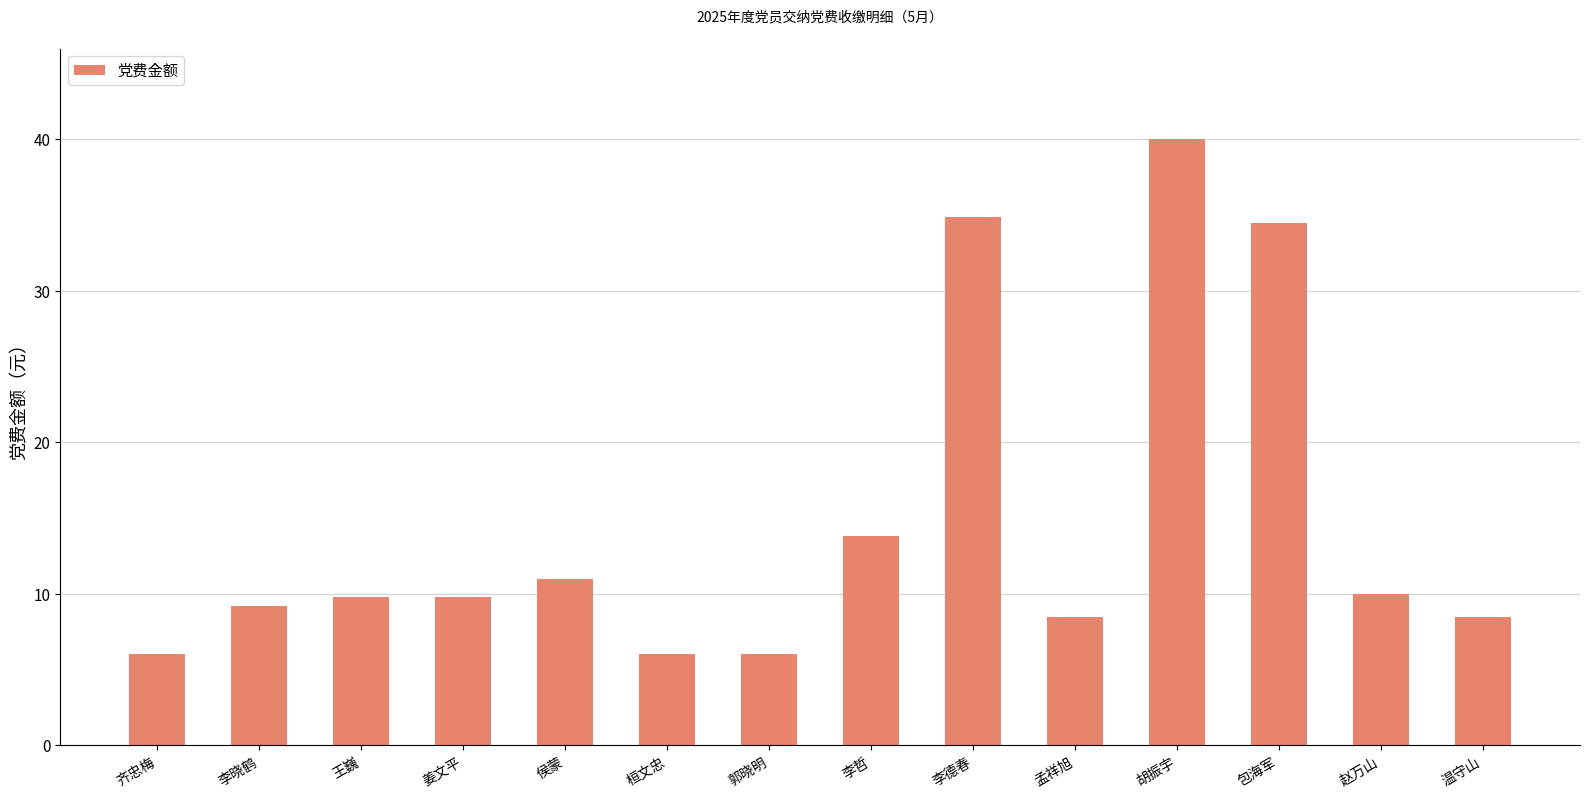

What is the greatest value displayed?

40.0